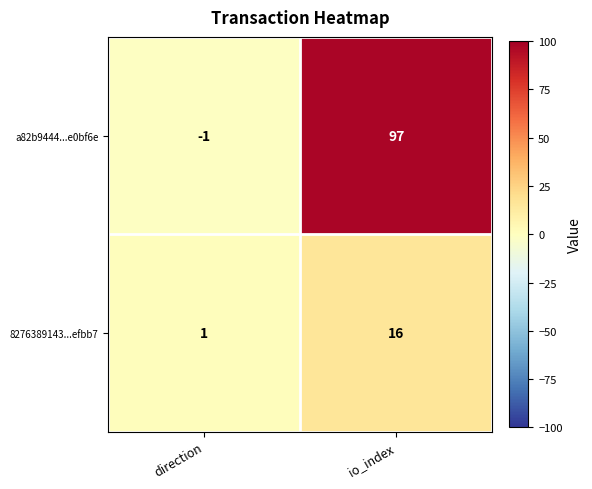

Reading left to right, what are all the values shown in this chart?

a82b9444...e0bf6e: direction=-1	io_index=97
8276389143...efbb7: direction=1	io_index=16